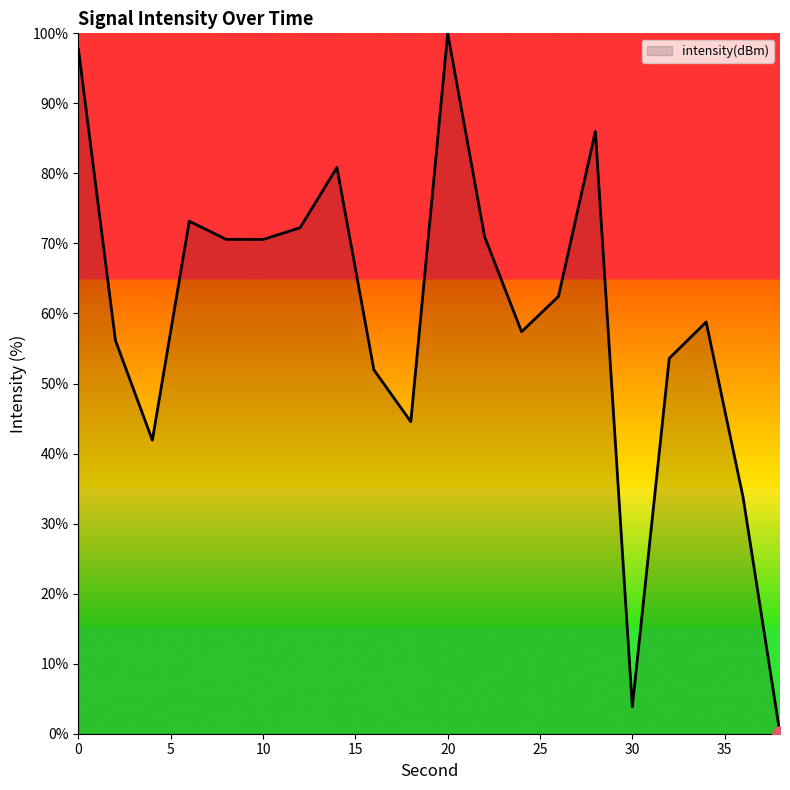

What is the difference between the maximum and minimum values?

100.0